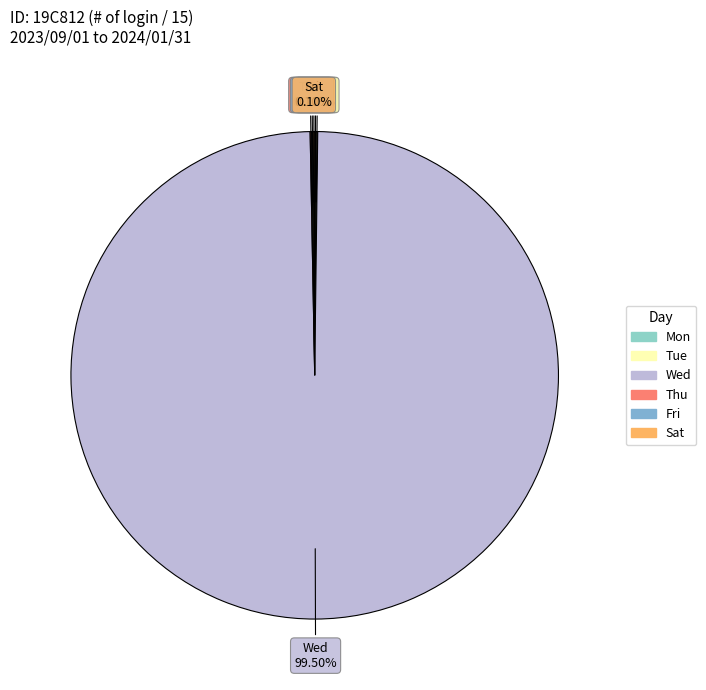

Is it true that Wed is 100% of the pie?

True